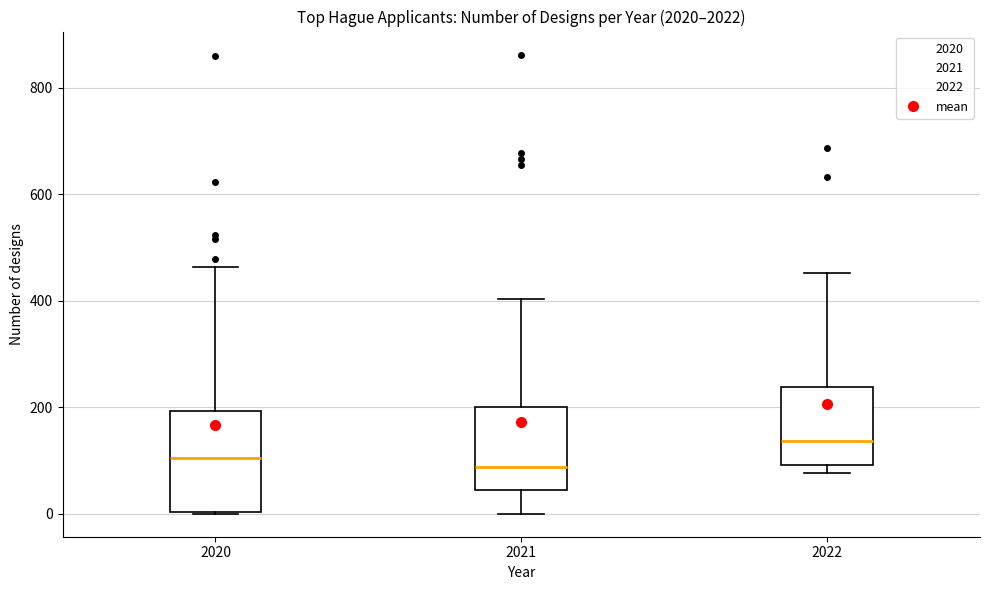

Where is the upper edge of the box at x = 2020 on the y-axis? The values are not printed on the chart, so give them approximately, as read against the axis.

200